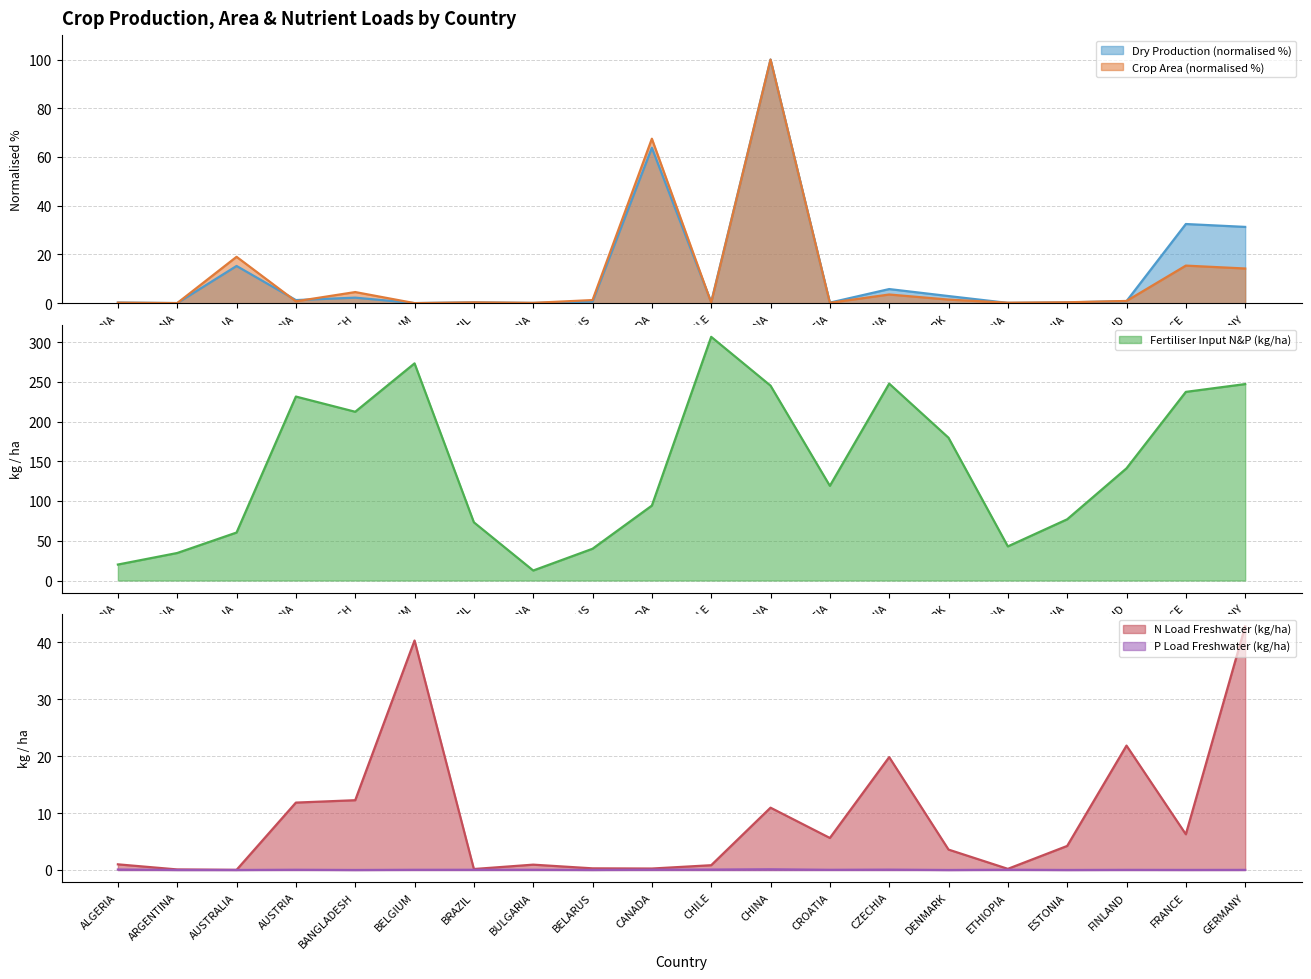

Reading left to right, list all the values displayed in this chart.

Dry Production (kt): 0.3	0.1	15.3	1.3	2.3	0.1	0.4	0.1	0.7	63.8	0.4	100.0	0.2	5.8	2.9	0.1	0.3	0.8	32.5	31.3
Crop Area (kha): 0.2	0.1	19.0	0.8	4.6	0.0	0.3	0.1	1.3	67.5	0.2	100.0	0.2	3.6	1.5	0.2	0.4	0.9	15.4	14.2
Fertiliser Input N&P (kg/ha): 20.1	34.6	60.4	231.5	212.3	273.2	73.2	12.6	40.0	94.2	306.6	245.2	119.1	247.7	179.6	42.9	77.0	141.1	237.3	247.1
N Load Freshwater (kg/ha): 1.0	0.1	0.0	11.8	12.3	40.3	0.2	0.9	0.3	0.3	0.8	10.9	5.6	19.8	3.6	0.2	4.2	21.9	6.3	42.8
P Load Freshwater (kg/ha): 0.1	0.0	0.0	0.0	0.0	0.0	0.0	0.0	0.0	0.0	0.1	0.1	0.0	0.1	0.0	0.0	0.0	0.0	0.0	0.0